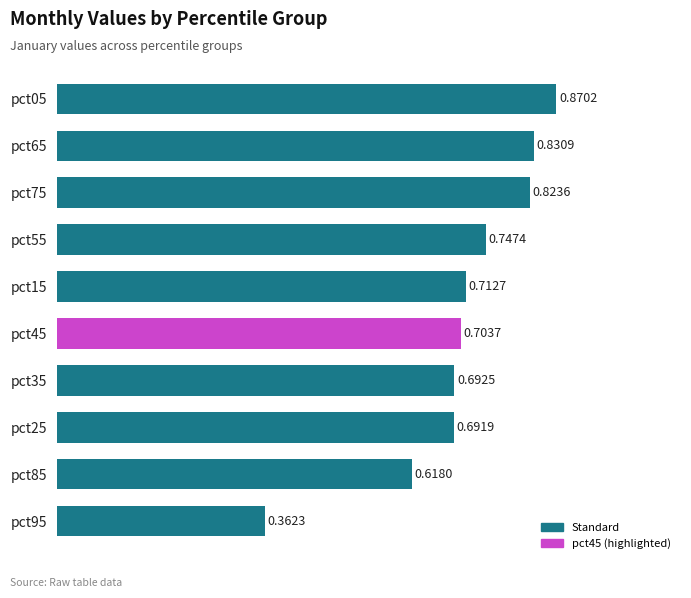

Between pct15 and pct35, which is larger?

pct15